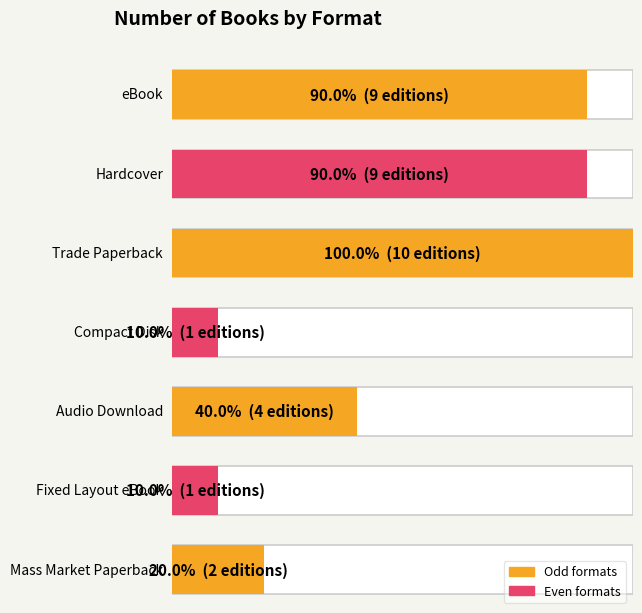

Which has a higher value, Hardcover or Mass Market Paperback?

Hardcover